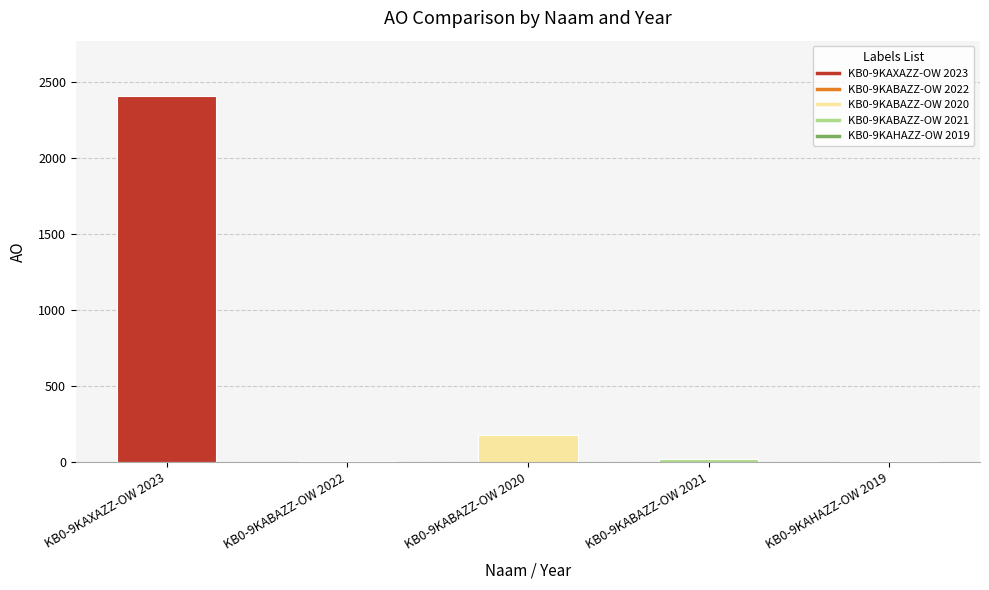

What position from the right is KB0-9KAXAZZ-OW 2023?

5